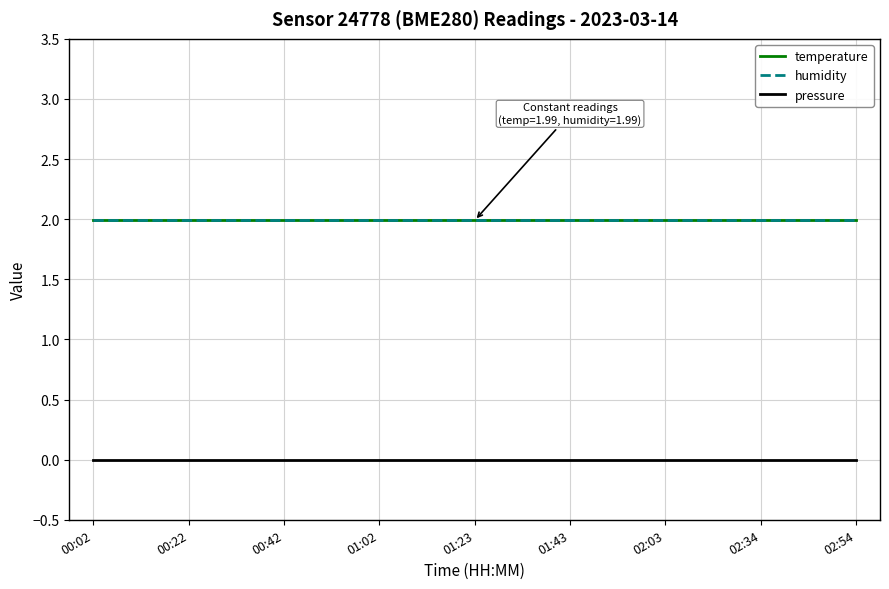

Does the chart have visible grid lines?

Yes